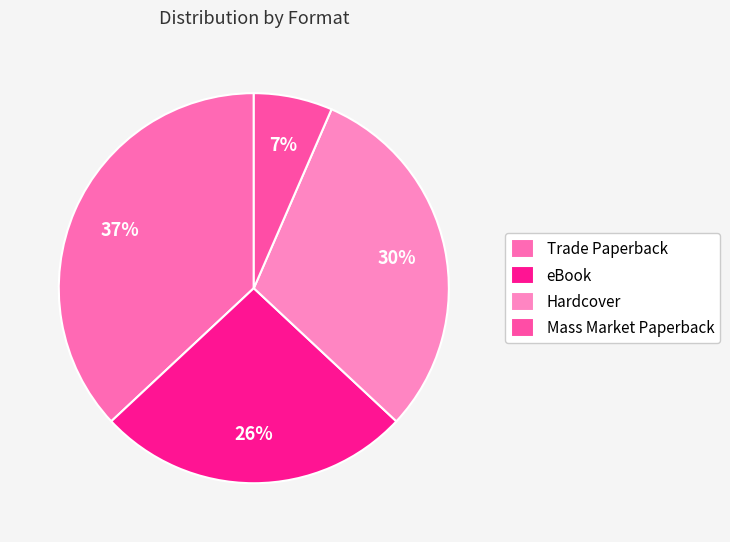

Which category has the smallest portion of the pie?

Mass Market Paperback